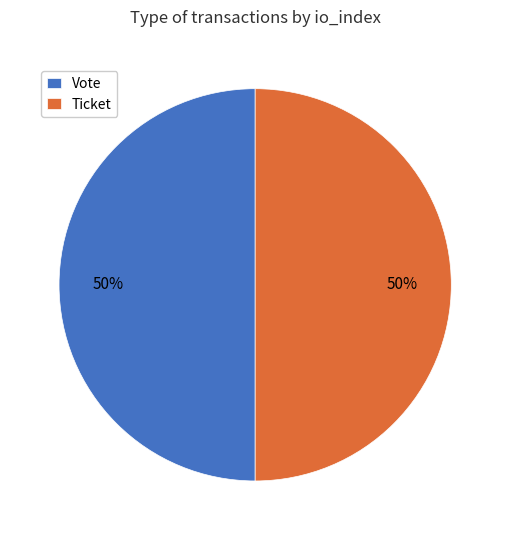

What is the ratio of the value at Ticket to the value at Vote?

1.0